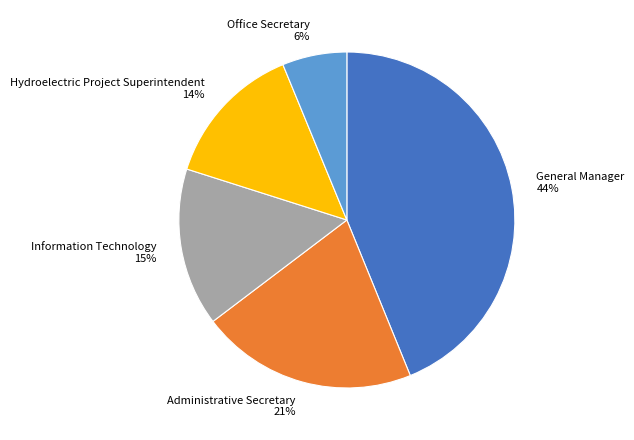

Does General Manager account for over 50% of the chart?

No